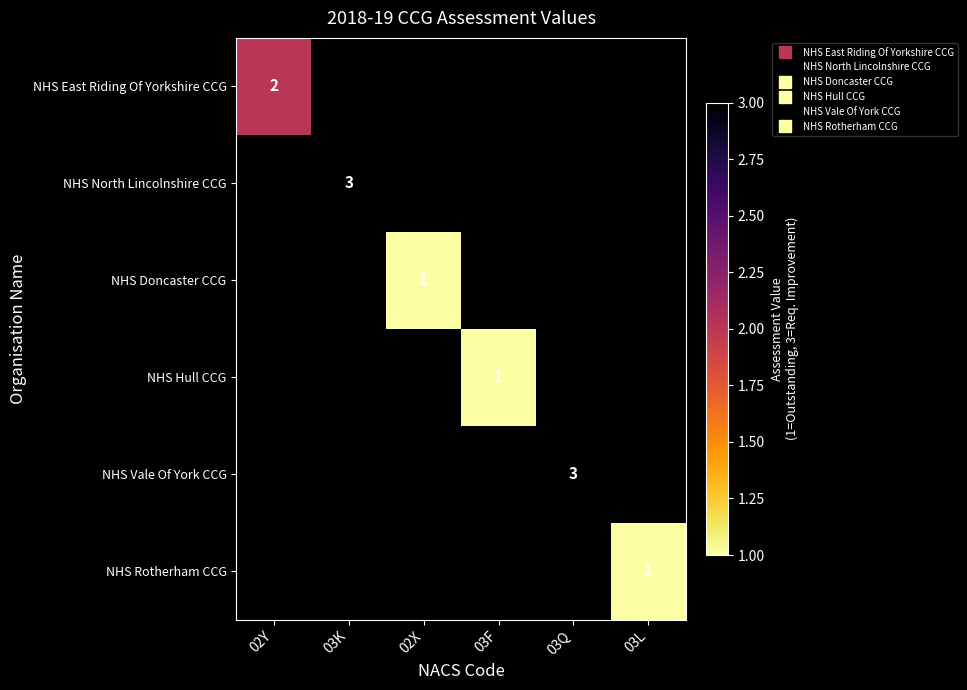

Is the value of NHS Doncaster CCG at 02X greater than the value of NHS Vale Of York CCG at 03F?

No